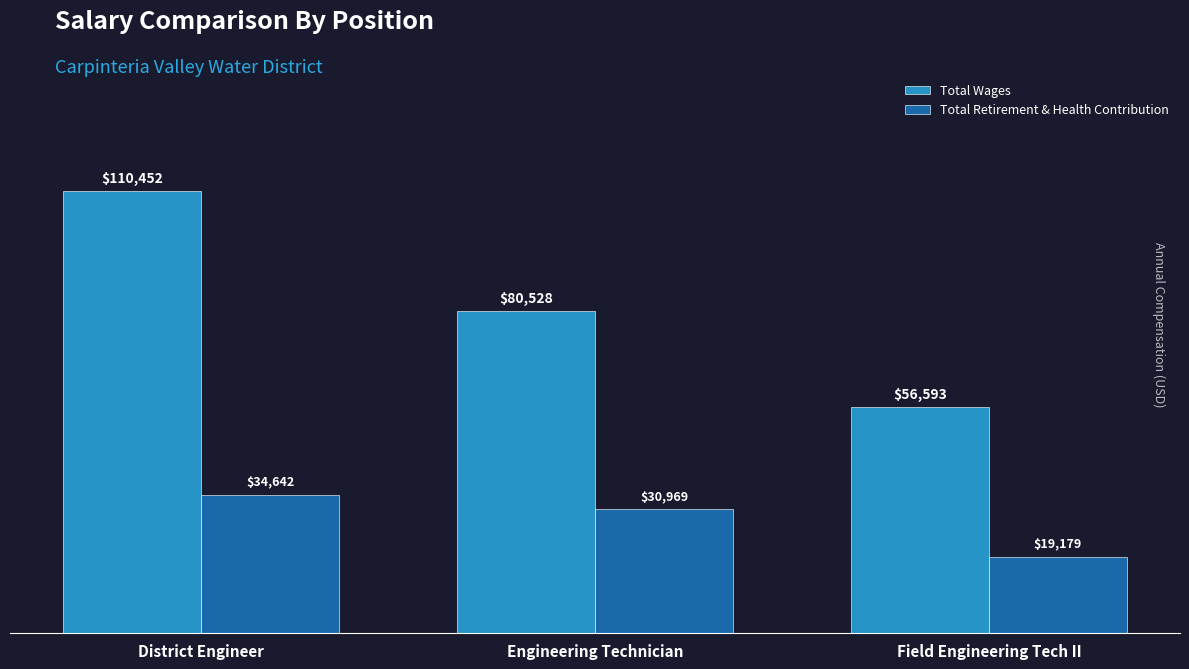

Which series changed the most between District Engineer and Engineering Technician?

Total Wages